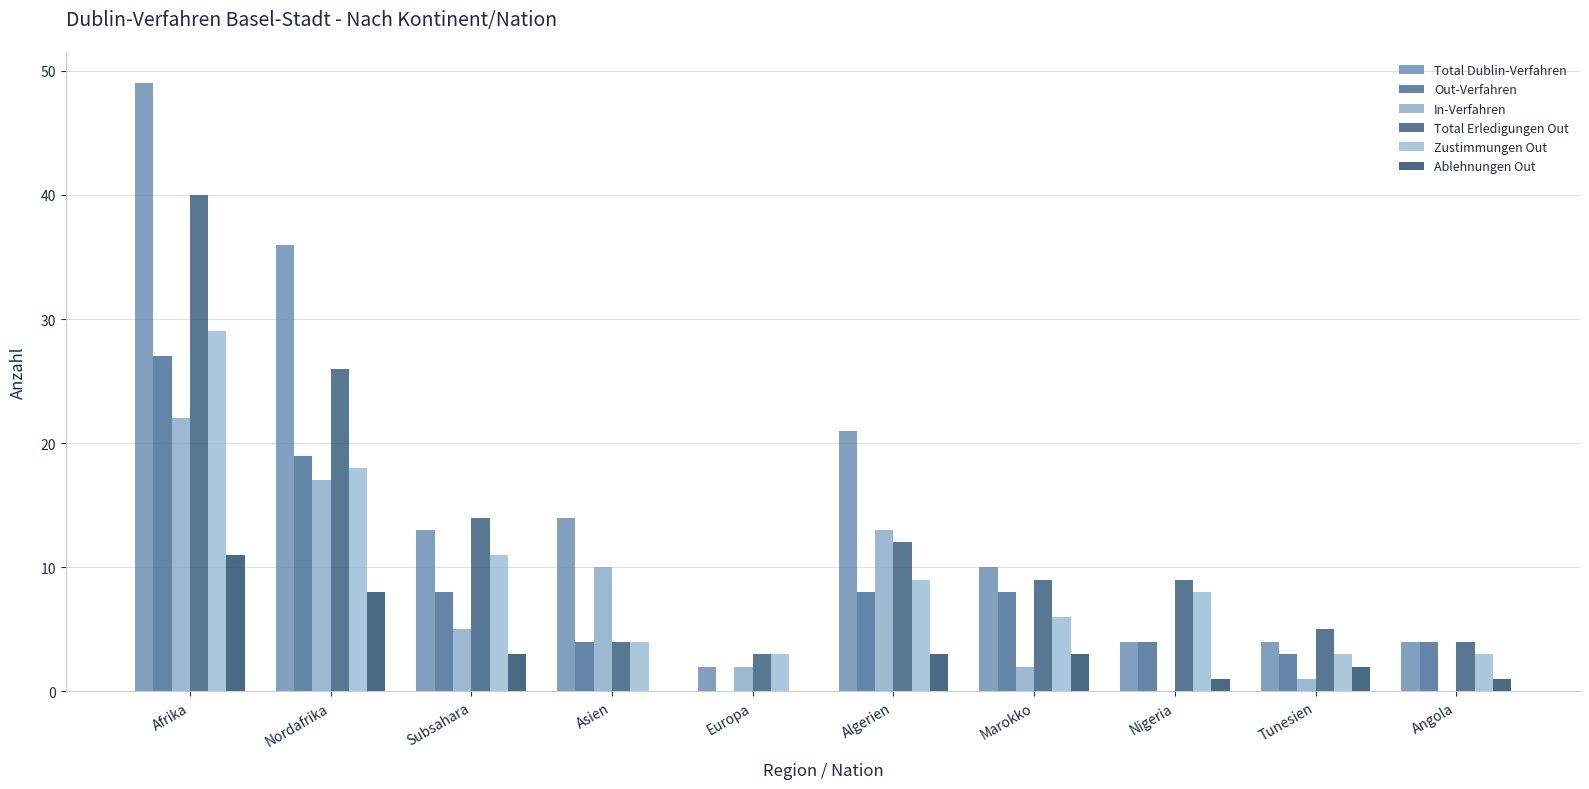

Are the bars grouped side by side (vs. stacked)?

Yes